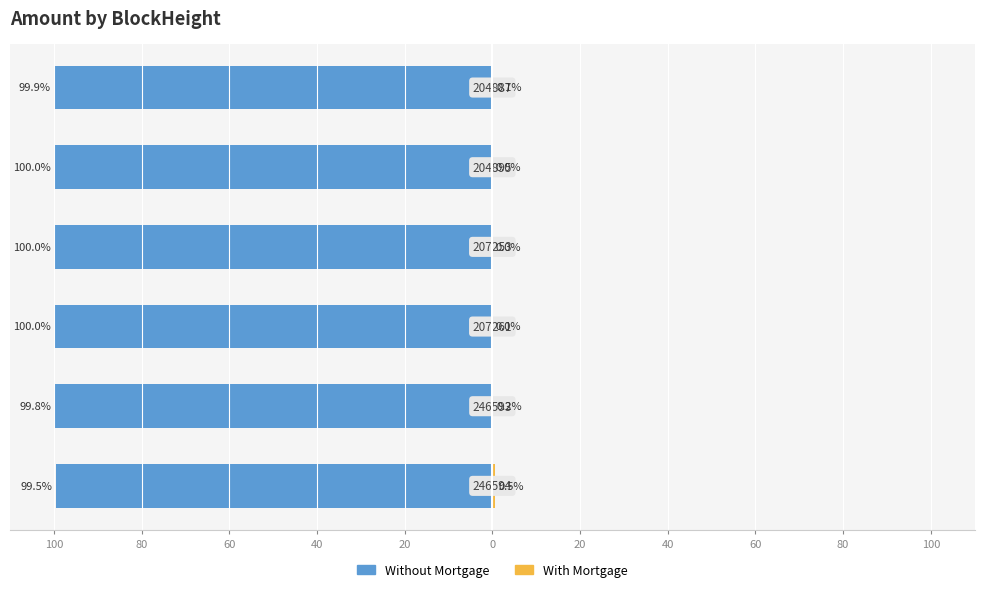

What is the value of the With Mortgage bar at the 1st from the left?

0.5